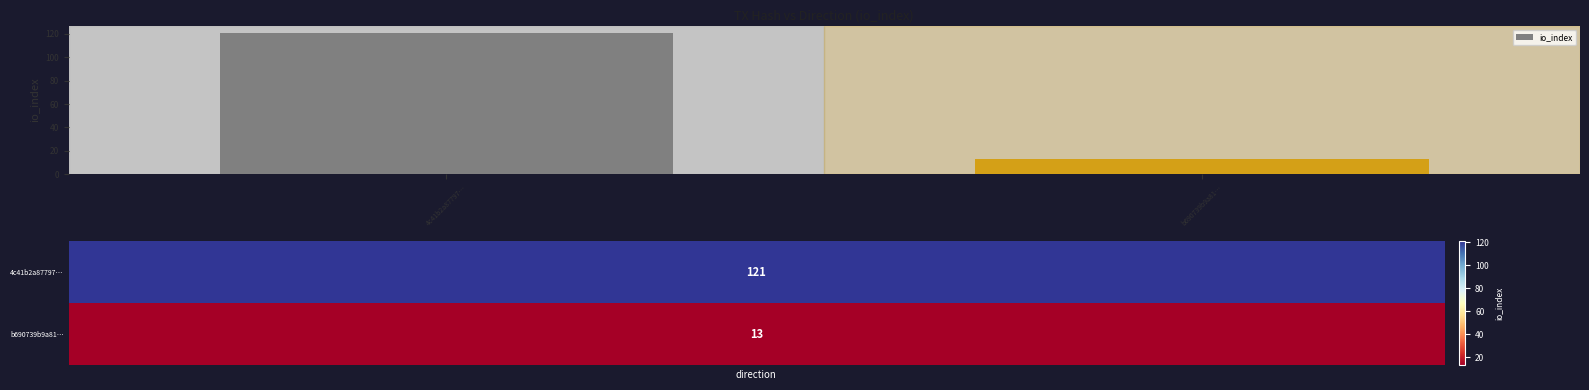

Reading left to right, transcribe all the data shown in this chart.

4c41b2a87797…=121	b690739b9a81…=13